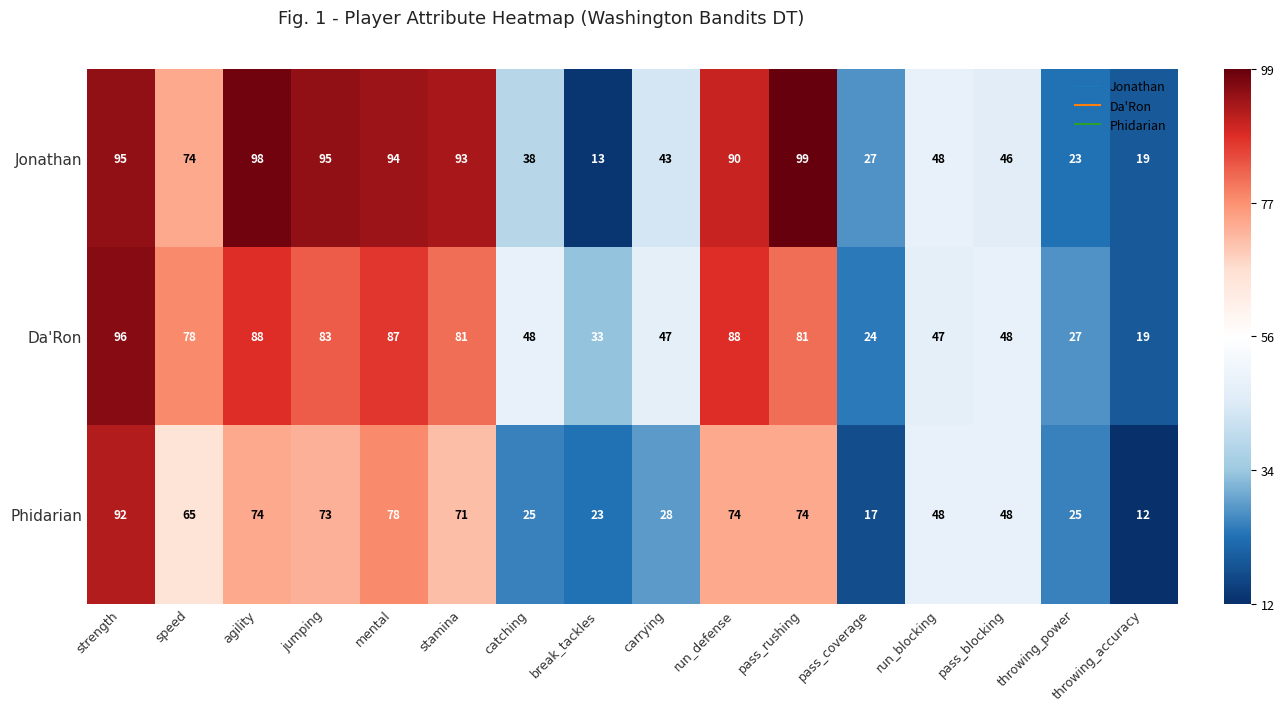

List the series in order of their peak value, lowest first.

Phidarian, Da'Ron, Jonathan